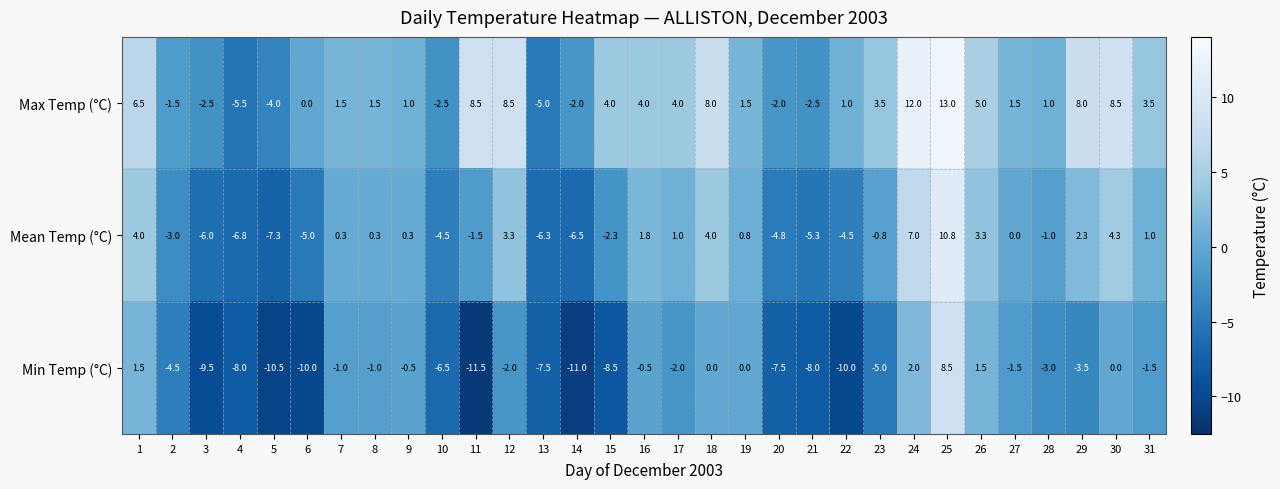

Read the Mean Temp (°C) value at 23.

-0.8